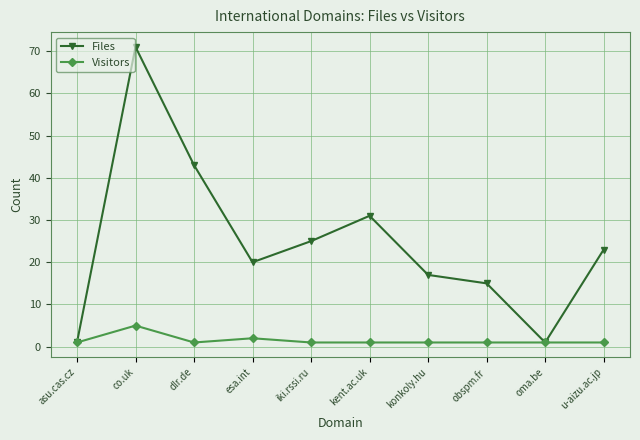

How many lines are shown in the chart?

2